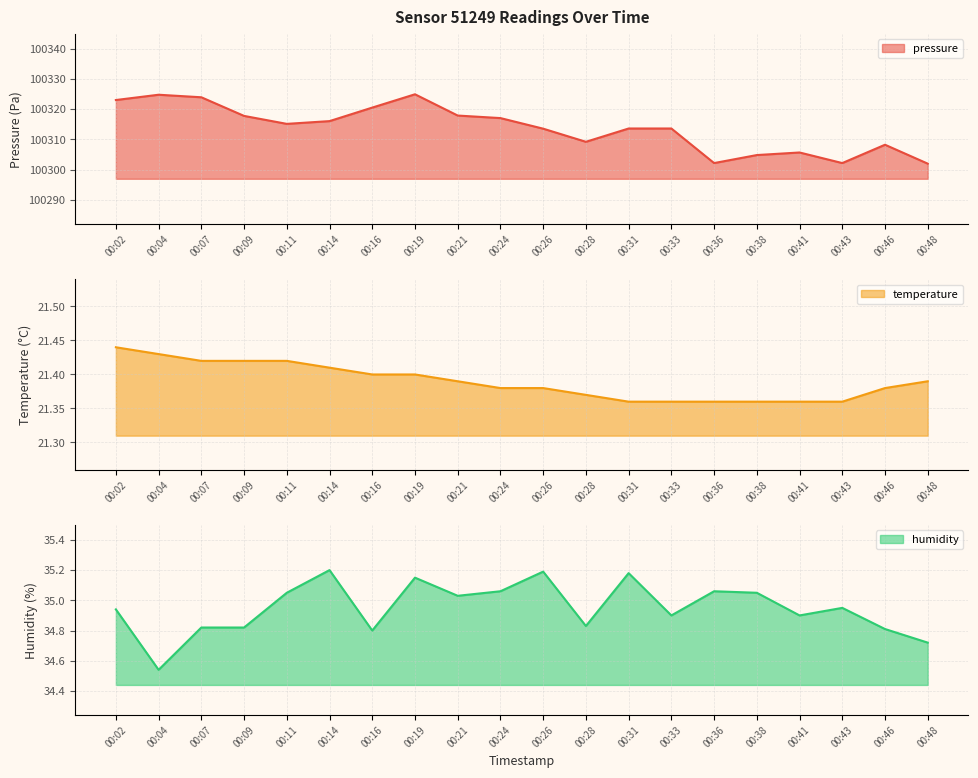

In pressure, how many points are higher than both neighbors (excluding endpoints)?

4